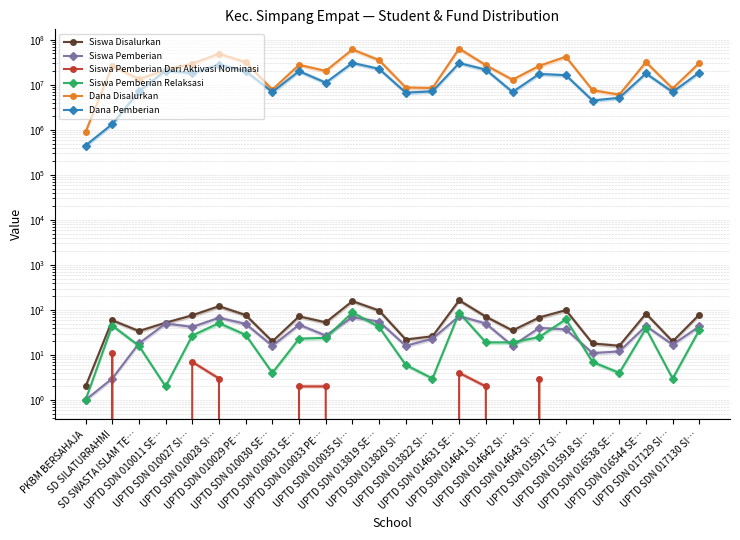

How many values in the Siswa Pemberian series exceed 40?

11